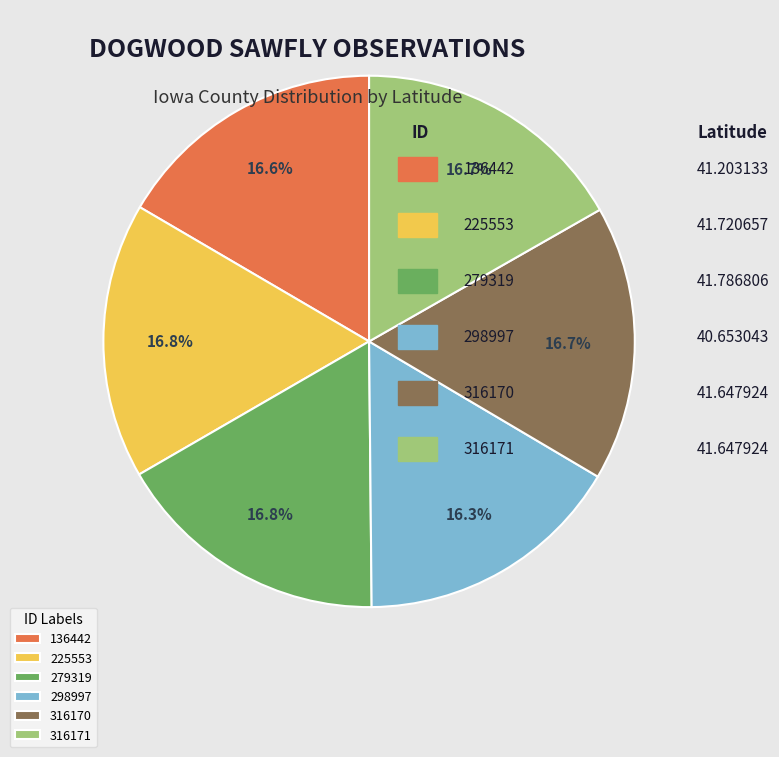

How many segments does this pie chart have?

6